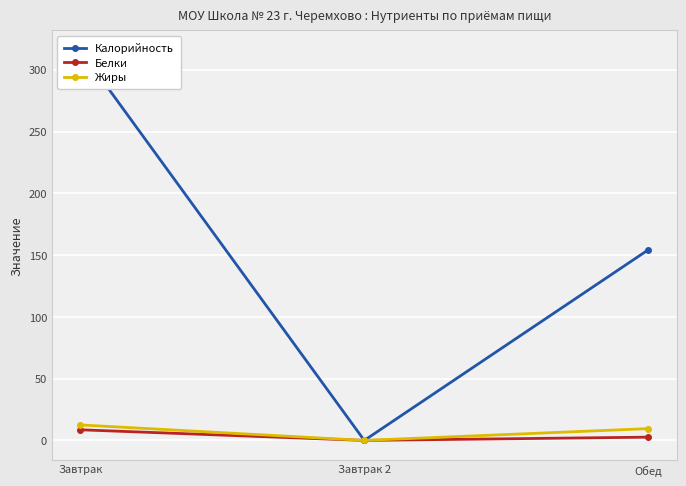

What is the sum of all Белки values?

11.2